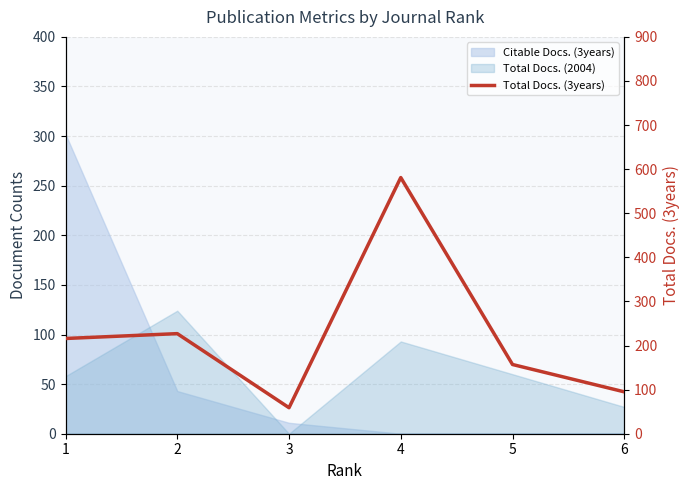

True or false: the data has more than 0 interior local peaks.

True